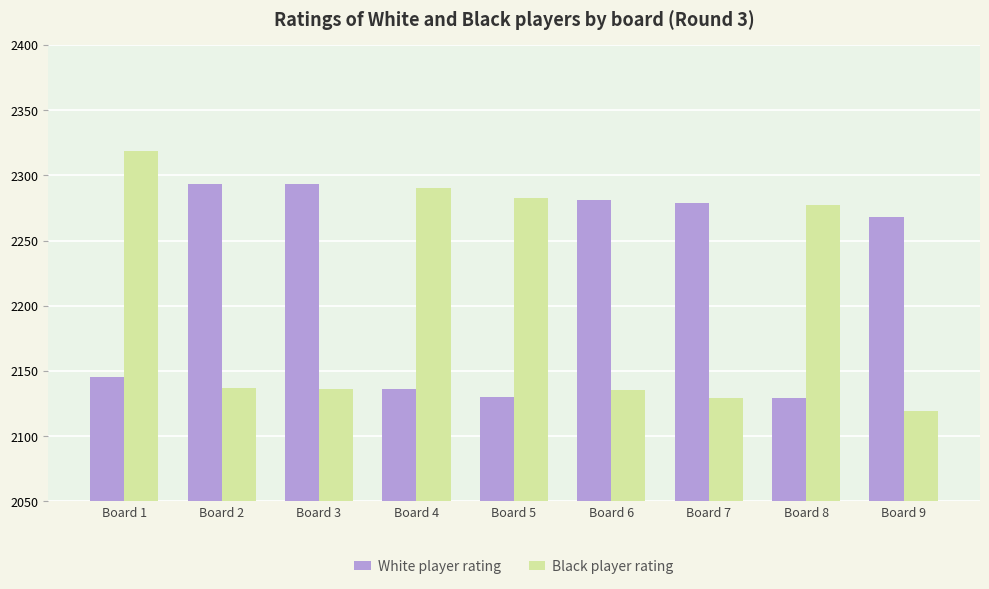

True or false: Black player rating has a value of 492 at Board 3.

False